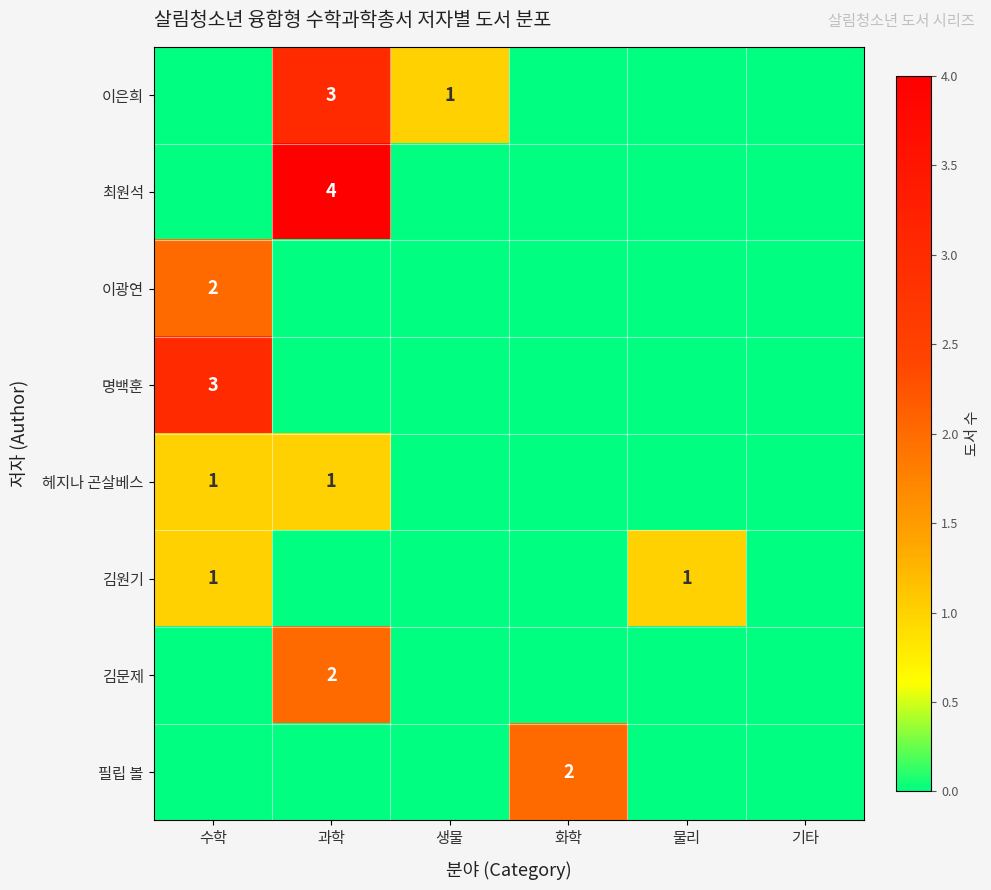

At how many categories does at least one series exceed 3?

1